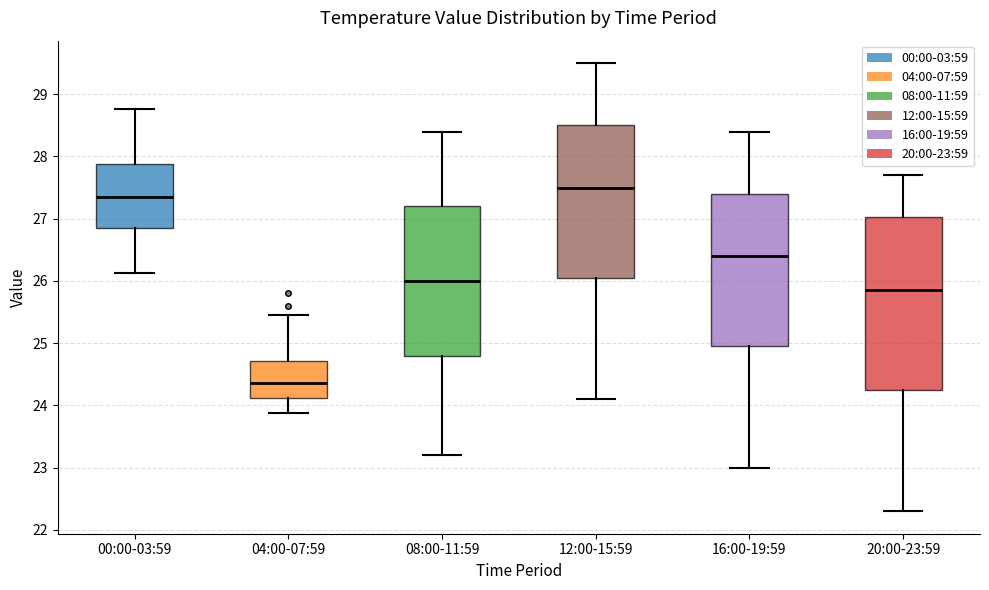

Reading left to right, read every box against the y-axis: the position of its median line, the range the box covers, and the ends of its whiskers. The values are not printed on the chart, so give them approximately, as read against the axis.

00:00-03:59: median 27.4, box 26.8 to 27.9, whiskers 26.1 to 28.8
04:00-07:59: median 24.4, box 24.1 to 24.7, whiskers 23.9 to 25.5
08:00-11:59: median 26.0, box 24.8 to 27.2, whiskers 23.2 to 28.4
12:00-15:59: median 27.5, box 26.1 to 28.5, whiskers 24.1 to 29.5
16:00-19:59: median 26.4, box 25.0 to 27.4, whiskers 23.0 to 28.4
20:00-23:59: median 25.9, box 24.3 to 27.0, whiskers 22.3 to 27.7